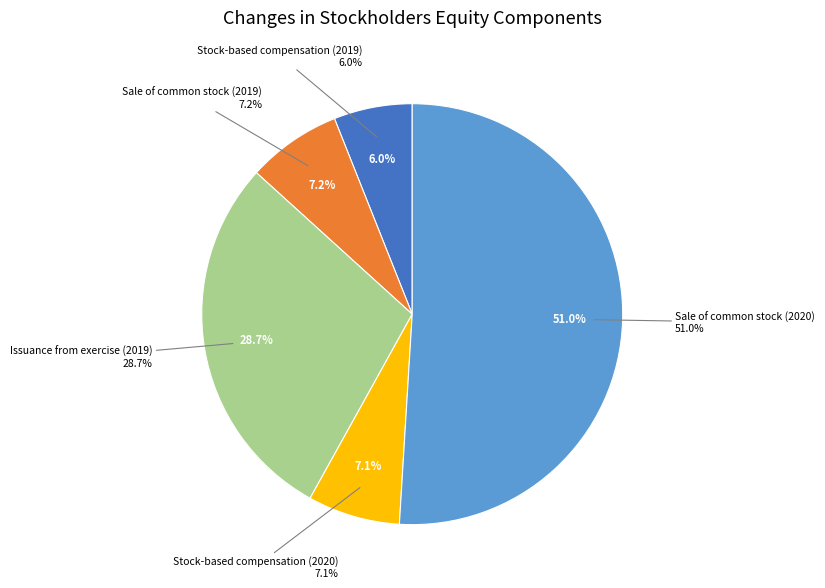

To the nearest percent, what is the difference between the largest and smallest slice percentages?

45%